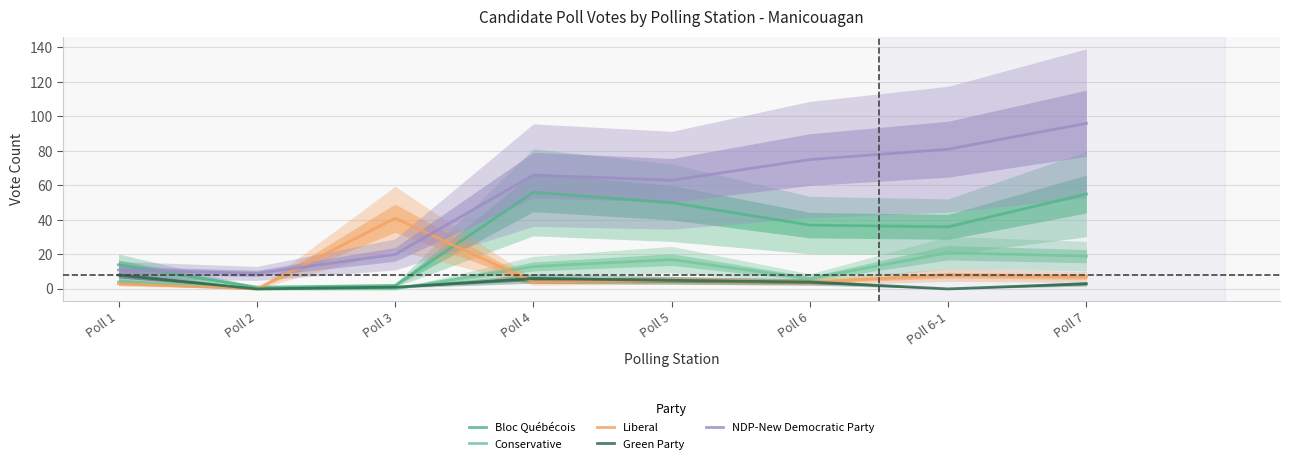

What is the total value across all series at Poll 6?

126